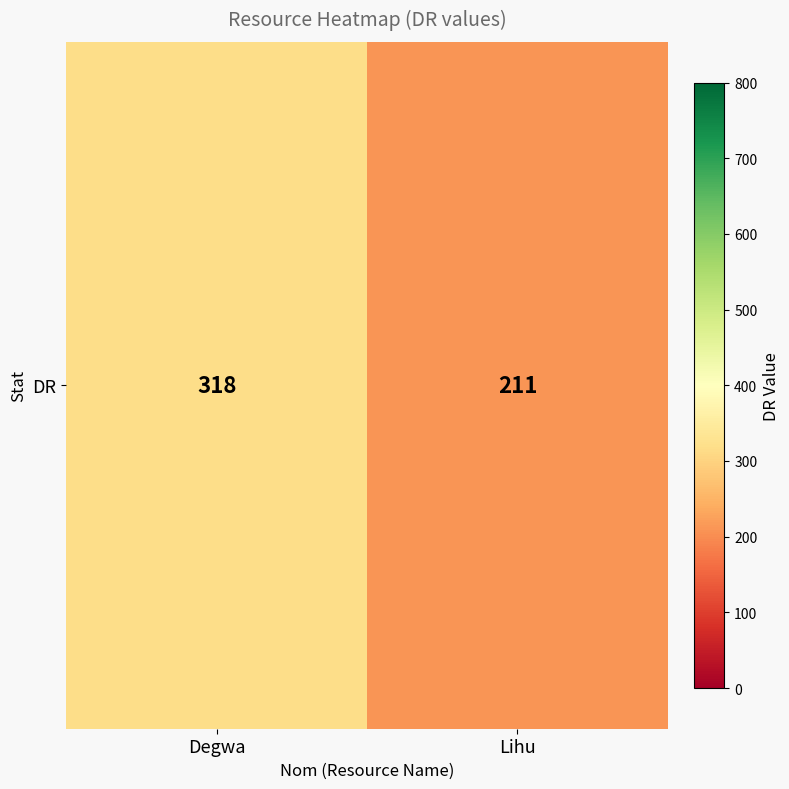

Count the values in the range 211 to 318.

2